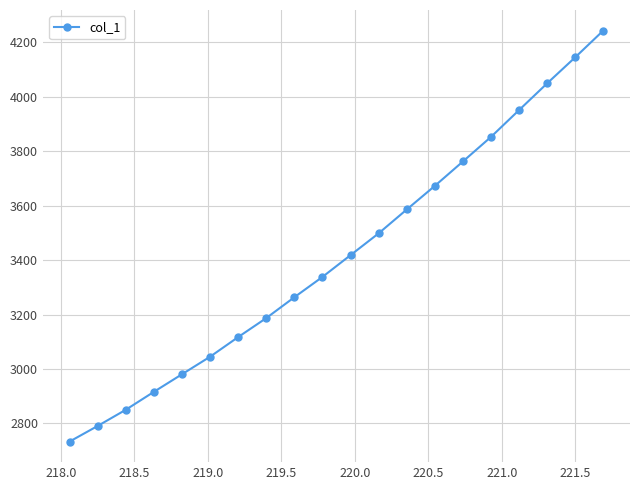

What is the value of the 16th point from the left?

3852.9